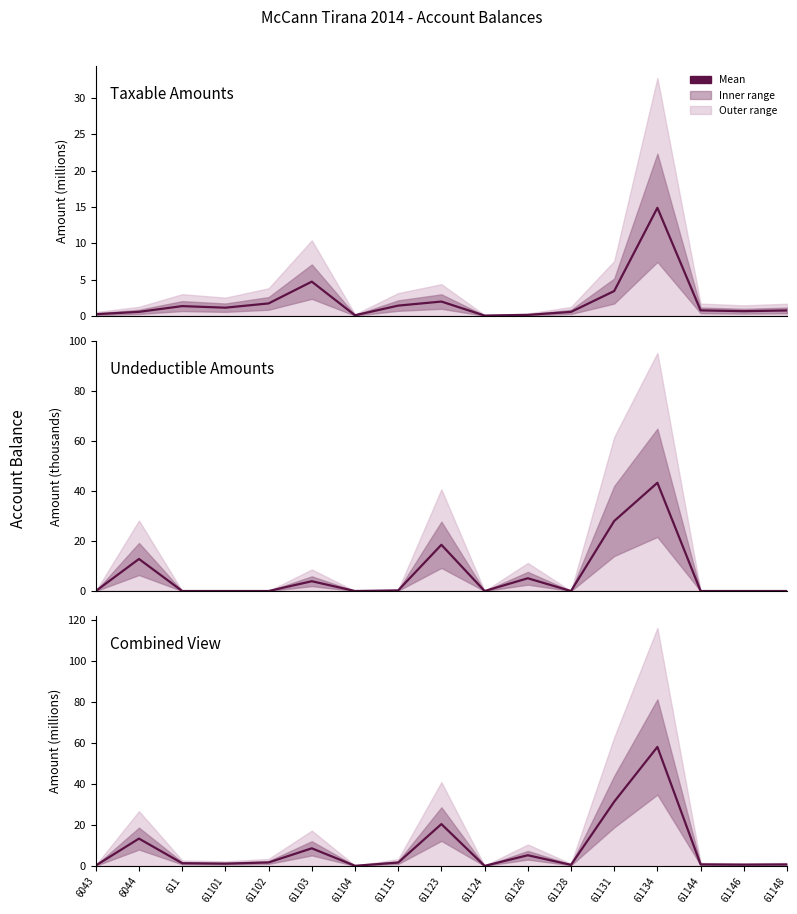

The Undeductible (thousands) series shows 0.0 at 6043. True or false?

True